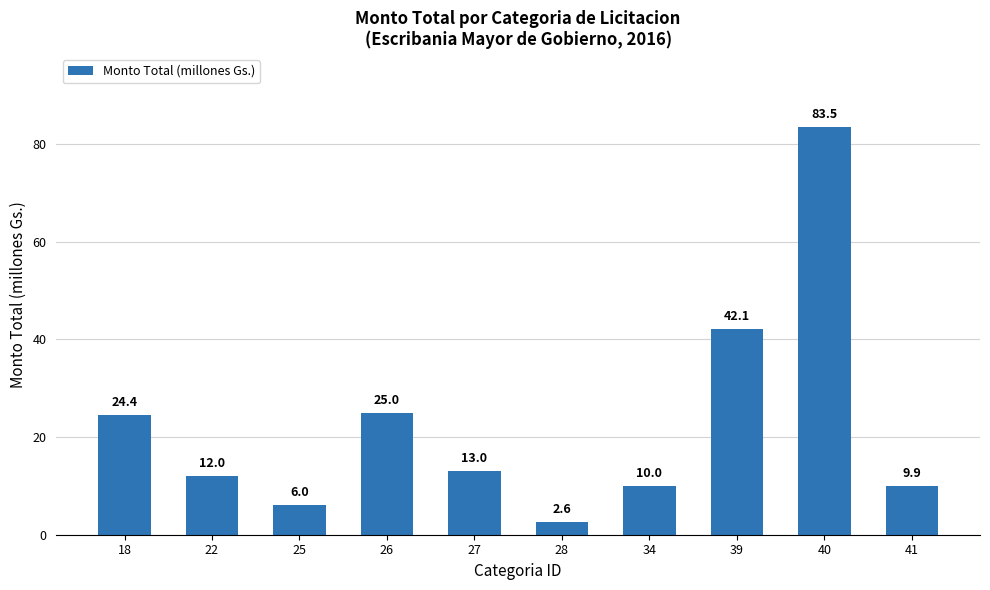

What value does the data have at 25?

6.0